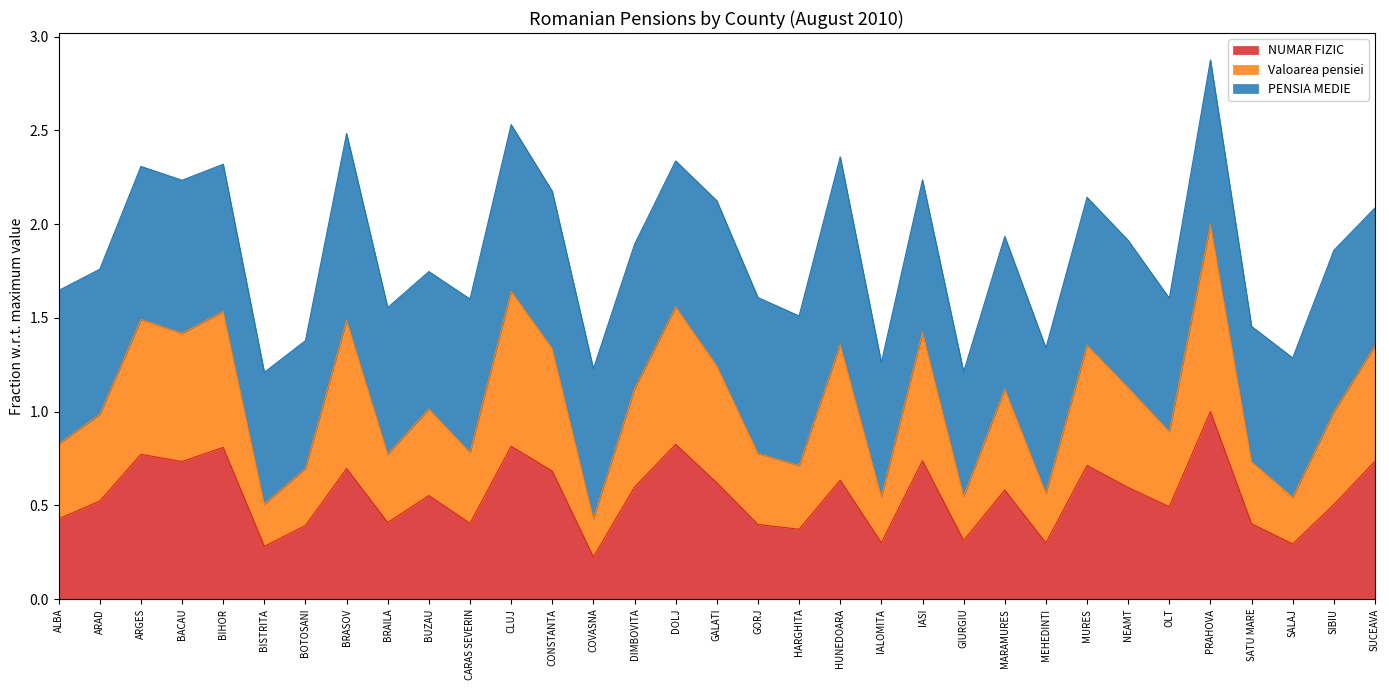

At which category is the sum across all series the highest?

PRAHOVA